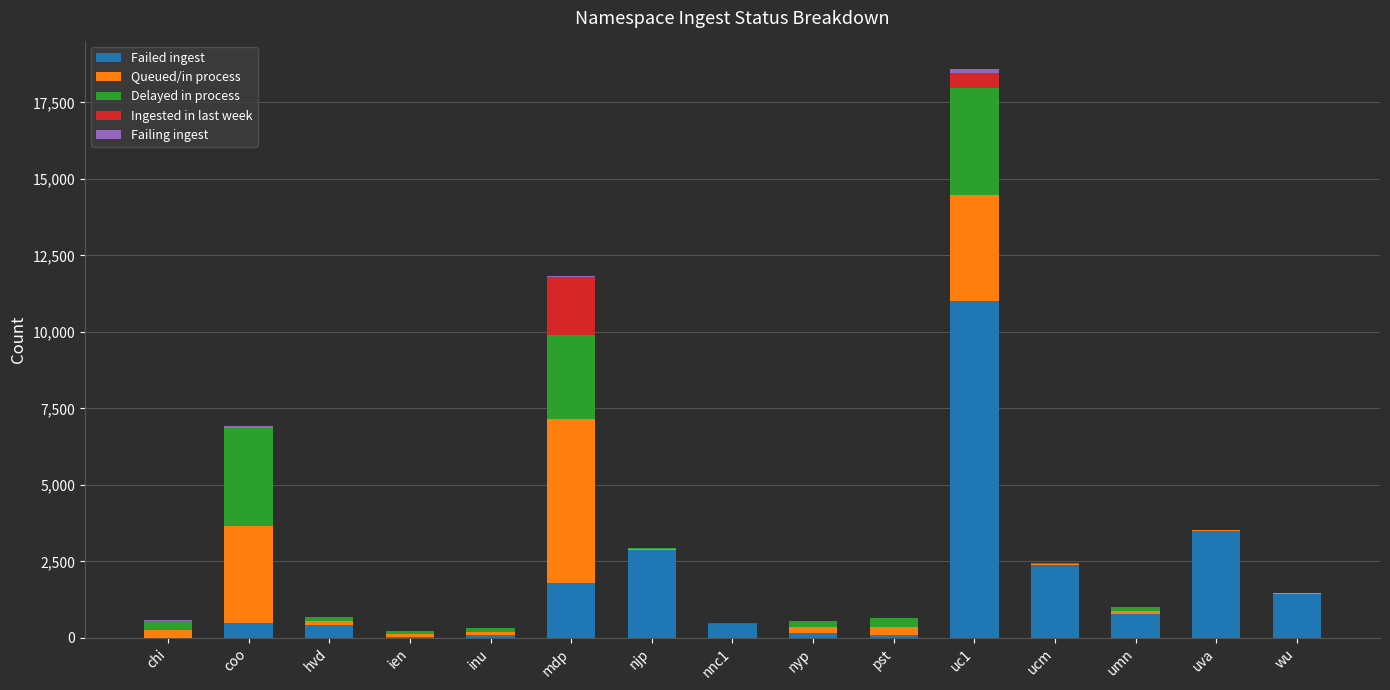

Which category has the highest value in the Failed ingest series?

uc1